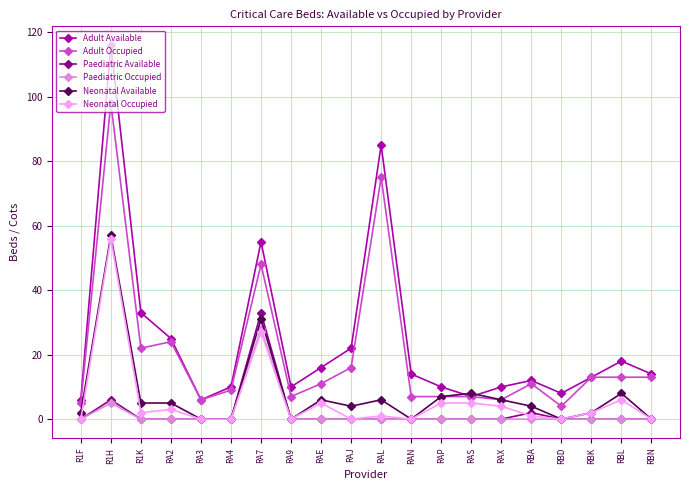

How many distinct data groups are displayed?

6